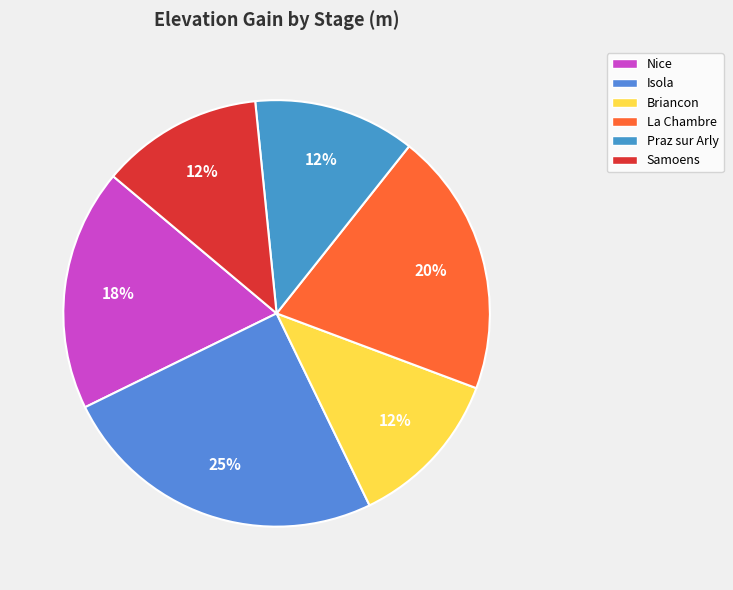

Which category has the smallest portion of the pie?

Briancon